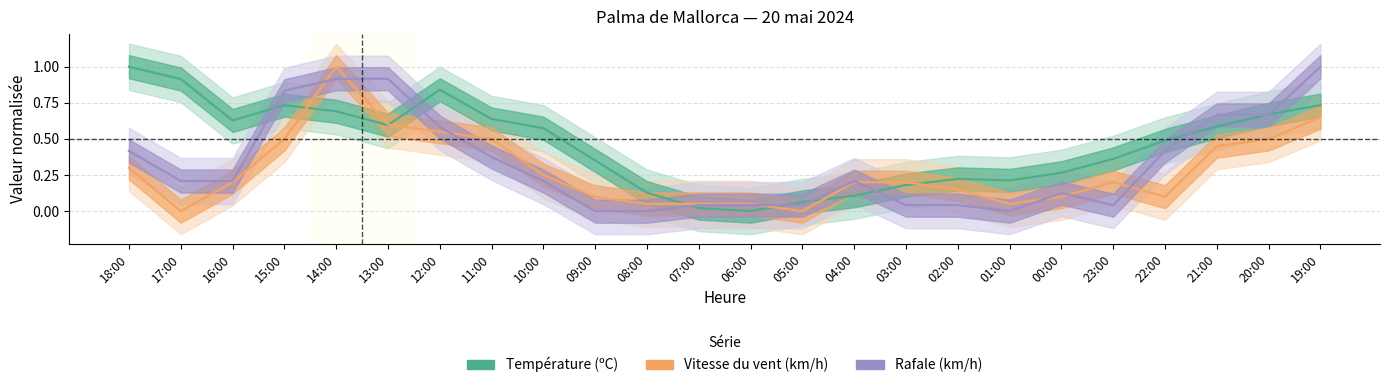

Rank the series by their average value, from lowest to highest.

Vitesse du vent (km/h), Rafale (km/h), Température (ºC)